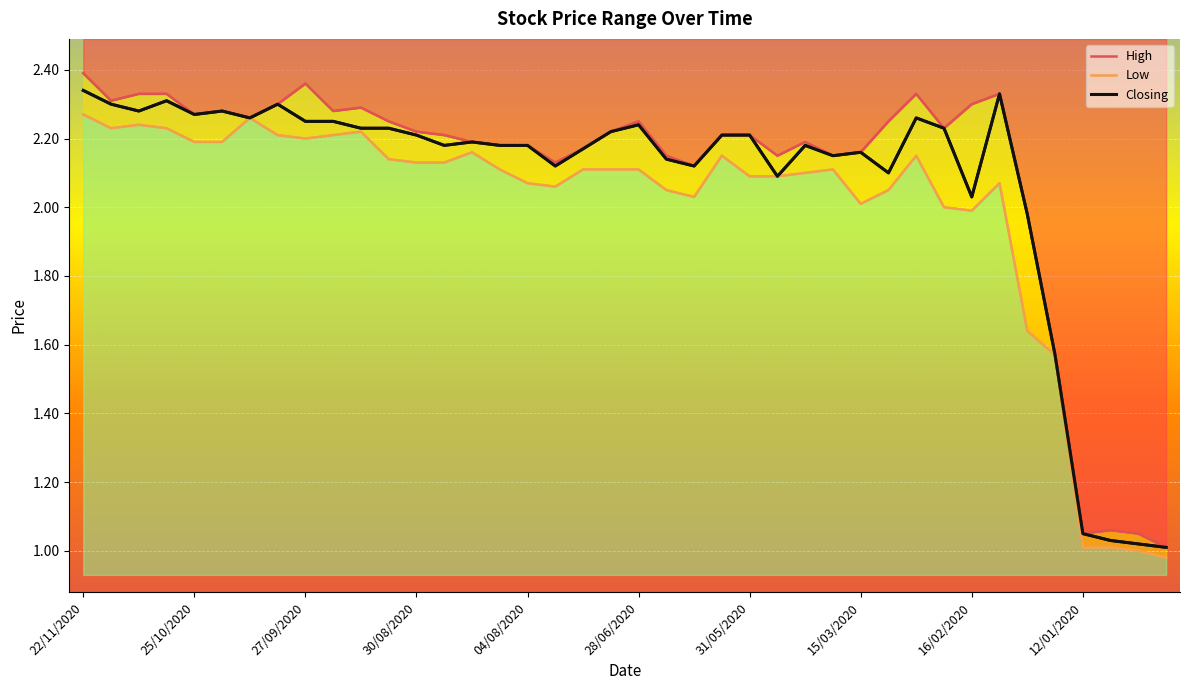

Reading right to left, what are all the values shown in this chart?

High: 22/12/2019=1.0	29/12/2019=1.1	05/01/2020=1.1	12/01/2020=1.1	26/01/2020=1.6	02/02/2020=2.0	09/02/2020=2.3	16/02/2020=2.3	23/02/2020=2.2	01/03/2020=2.3	08/03/2020=2.2	15/03/2020=2.2	10/05/2020=2.1	17/05/2020=2.2	26/05/2020=2.1	31/05/2020=2.2	07/06/2020=2.2	14/06/2020=2.1	21/06/2020=2.1	28/06/2020=2.2	05/07/2020=2.2	12/07/2020=2.2	19/07/2020=2.1	04/08/2020=2.2	09/08/2020=2.2	16/08/2020=2.2	23/08/2020=2.2	30/08/2020=2.2	06/09/2020=2.2	13/09/2020=2.3	20/09/2020=2.3	27/09/2020=2.4	04/10/2020=2.3	11/10/2020=2.3	18/10/2020=2.3	25/10/2020=2.3	01/11/2020=2.3	08/11/2020=2.3	15/11/2020=2.3	22/11/2020=2.4
Low: 22/12/2019=1.0	29/12/2019=1.0	05/01/2020=1.0	12/01/2020=1.0	26/01/2020=1.6	02/02/2020=1.6	09/02/2020=2.1	16/02/2020=2.0	23/02/2020=2.0	01/03/2020=2.1	08/03/2020=2.0	15/03/2020=2.0	10/05/2020=2.1	17/05/2020=2.1	26/05/2020=2.1	31/05/2020=2.1	07/06/2020=2.1	14/06/2020=2.0	21/06/2020=2.0	28/06/2020=2.1	05/07/2020=2.1	12/07/2020=2.1	19/07/2020=2.1	04/08/2020=2.1	09/08/2020=2.1	16/08/2020=2.2	23/08/2020=2.1	30/08/2020=2.1	06/09/2020=2.1	13/09/2020=2.2	20/09/2020=2.2	27/09/2020=2.2	04/10/2020=2.2	11/10/2020=2.3	18/10/2020=2.2	25/10/2020=2.2	01/11/2020=2.2	08/11/2020=2.2	15/11/2020=2.2	22/11/2020=2.3
Closing: 22/12/2019=1.0	29/12/2019=1.0	05/01/2020=1.0	12/01/2020=1.1	26/01/2020=1.6	02/02/2020=2.0	09/02/2020=2.3	16/02/2020=2.0	23/02/2020=2.2	01/03/2020=2.3	08/03/2020=2.1	15/03/2020=2.2	10/05/2020=2.1	17/05/2020=2.2	26/05/2020=2.1	31/05/2020=2.2	07/06/2020=2.2	14/06/2020=2.1	21/06/2020=2.1	28/06/2020=2.2	05/07/2020=2.2	12/07/2020=2.2	19/07/2020=2.1	04/08/2020=2.2	09/08/2020=2.2	16/08/2020=2.2	23/08/2020=2.2	30/08/2020=2.2	06/09/2020=2.2	13/09/2020=2.2	20/09/2020=2.2	27/09/2020=2.2	04/10/2020=2.3	11/10/2020=2.3	18/10/2020=2.3	25/10/2020=2.3	01/11/2020=2.3	08/11/2020=2.3	15/11/2020=2.3	22/11/2020=2.3